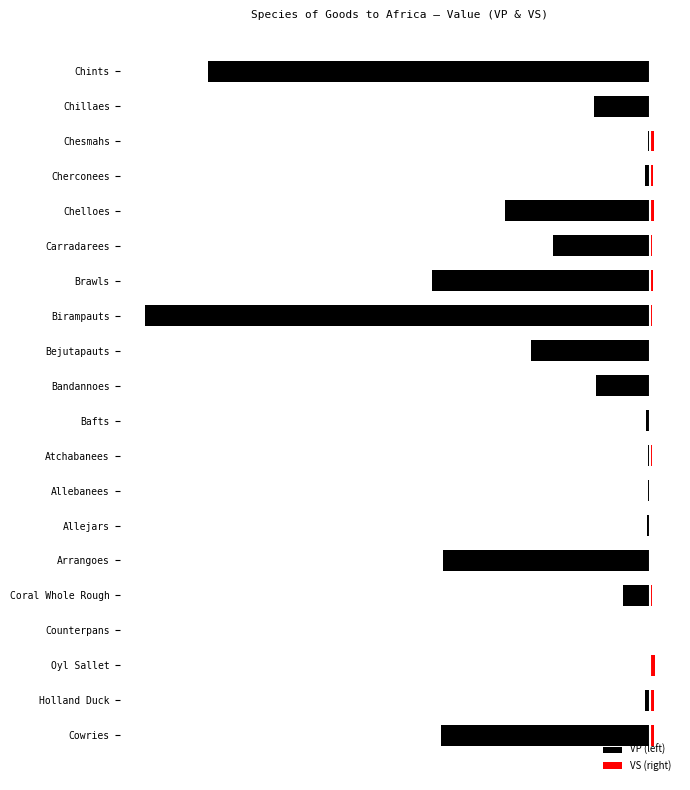

Is it true that VP (left) equals -0.0 at Atchabanees?

False